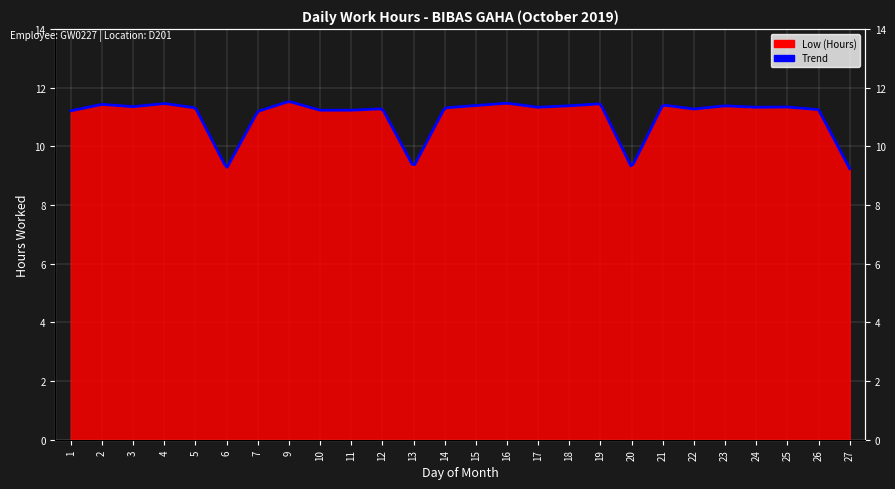

How many data points are less than 11?

4